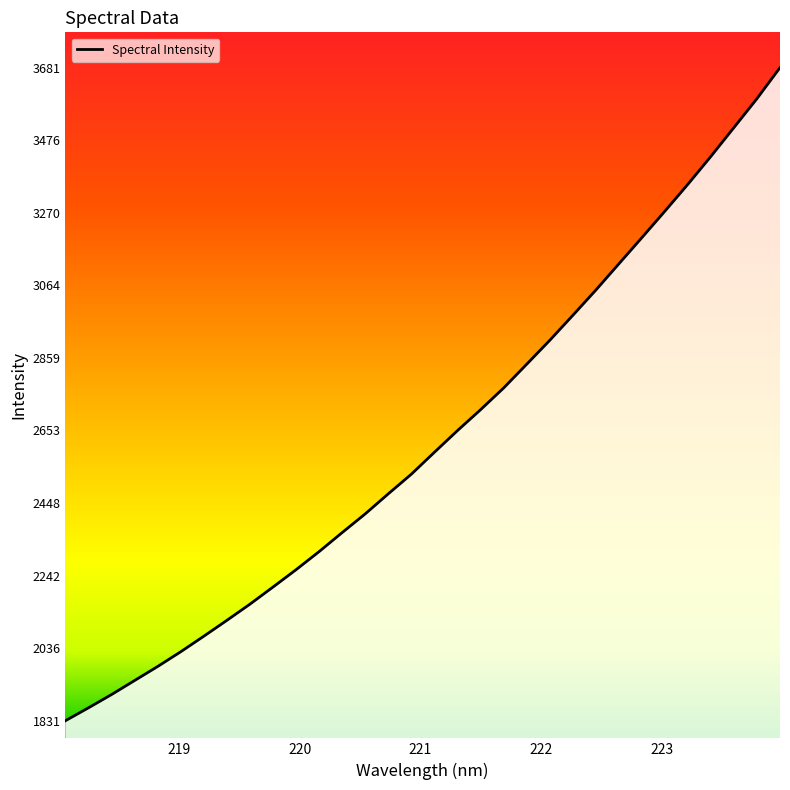

What is the difference between the maximum and minimum values?

1850.8